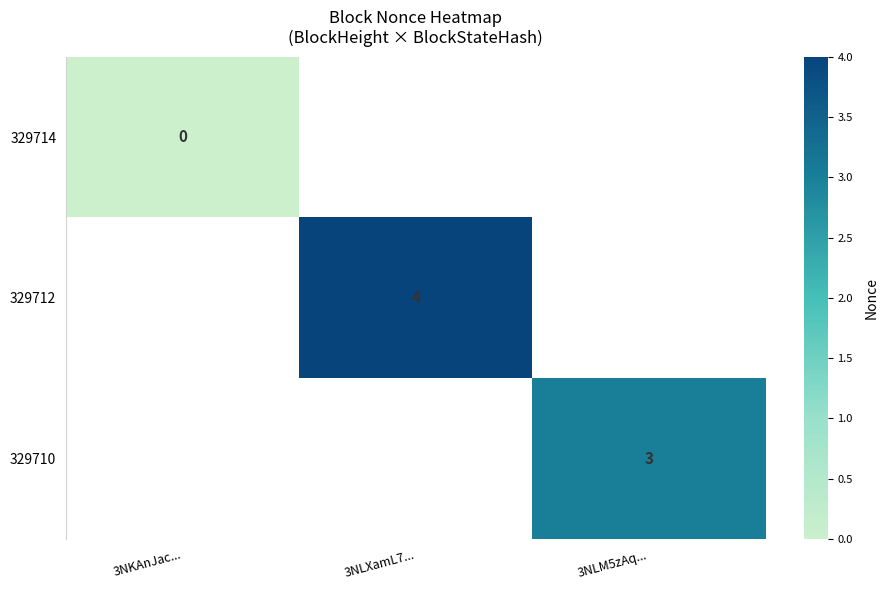

The value of 329712 at 3NLXamL7... is 6. True or false?

False